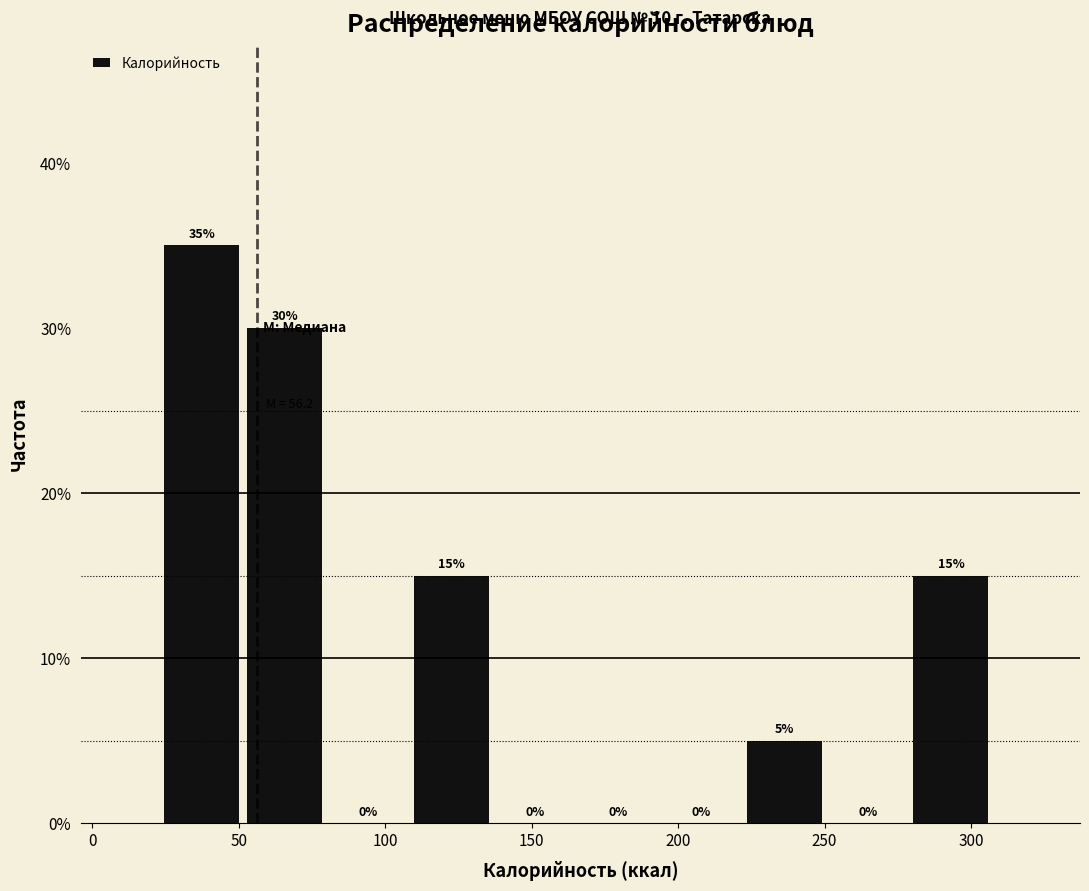

Which range on the x-axis has the tallest bar?

25 to 55